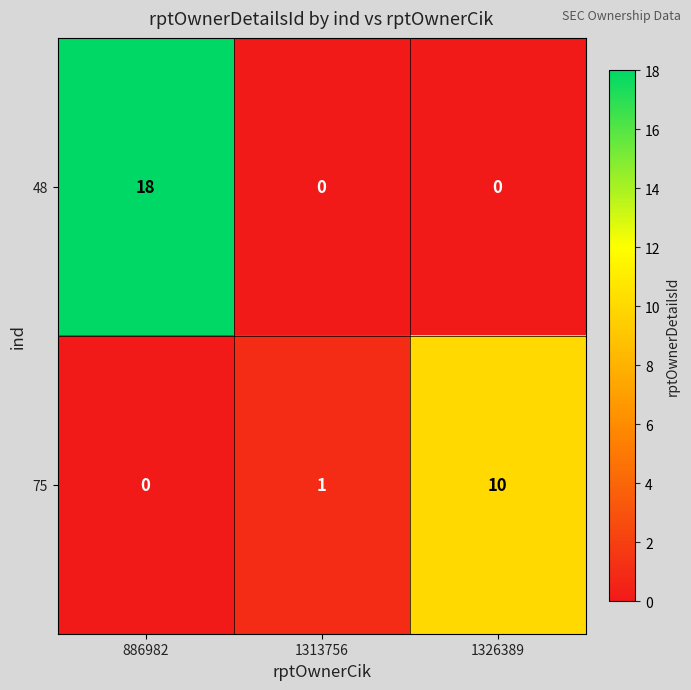

Which series changed the most between 1313756 and 1326389?

75